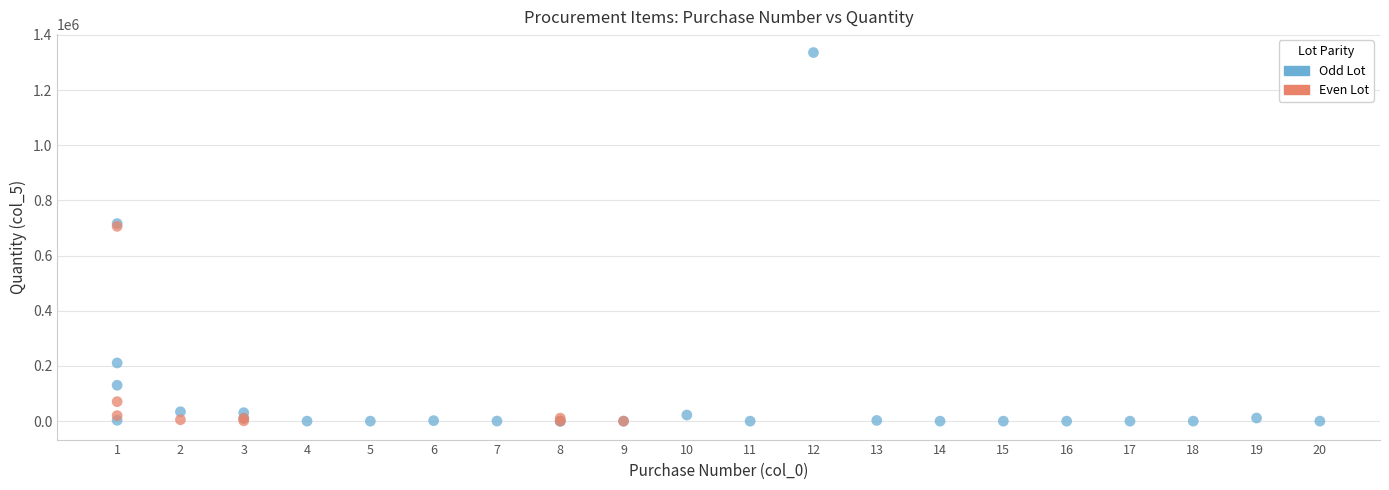

Which series has the largest Y range (max minus min)?

Odd Lot